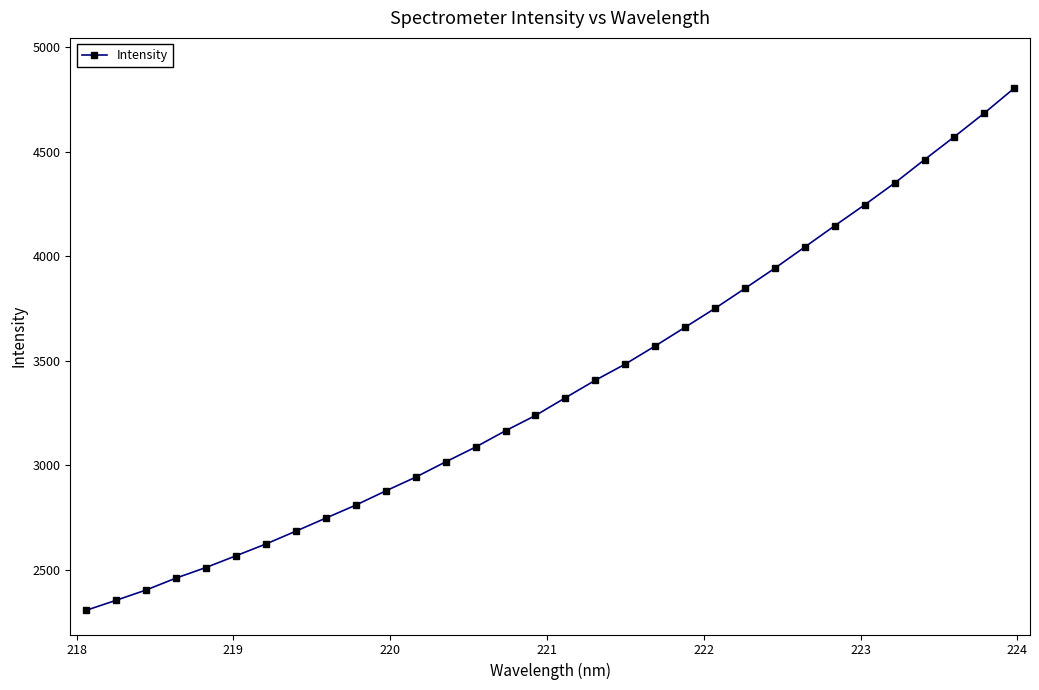

What is the difference between the maximum and minimum values?

2496.8